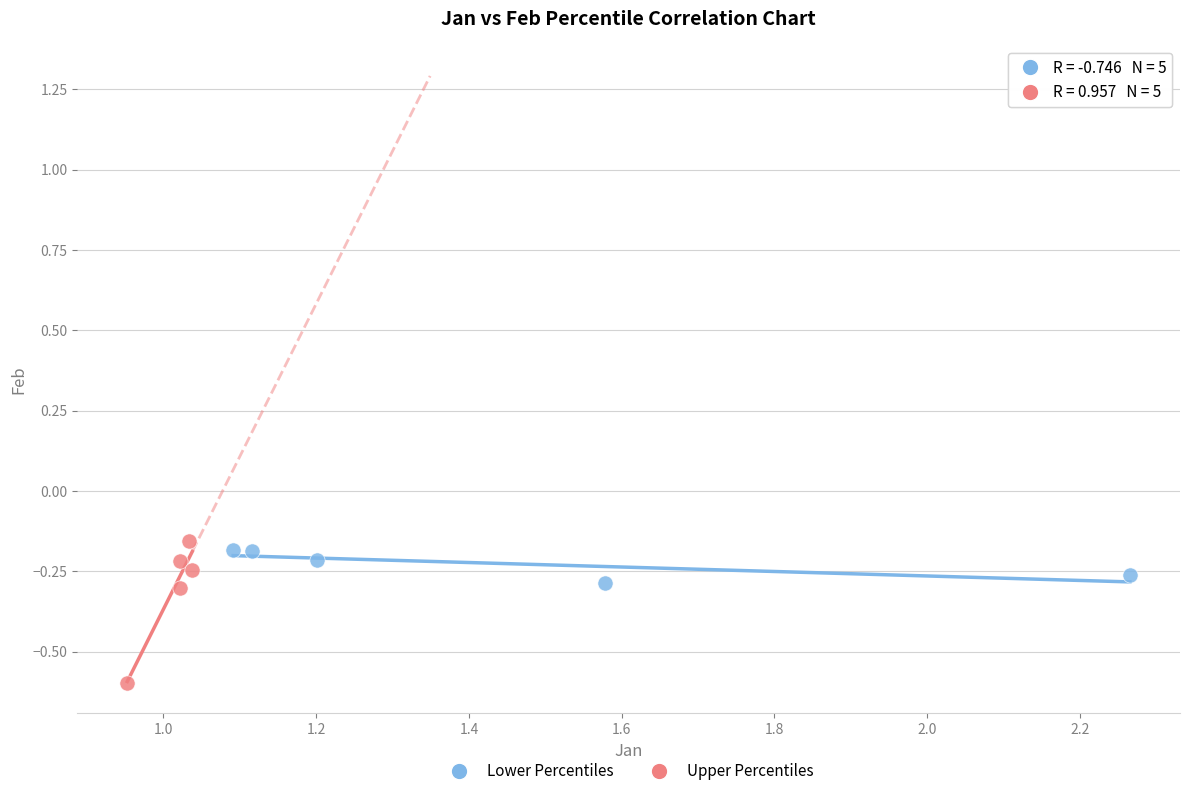

Which series contains the lowest Y value?

Upper Percentiles